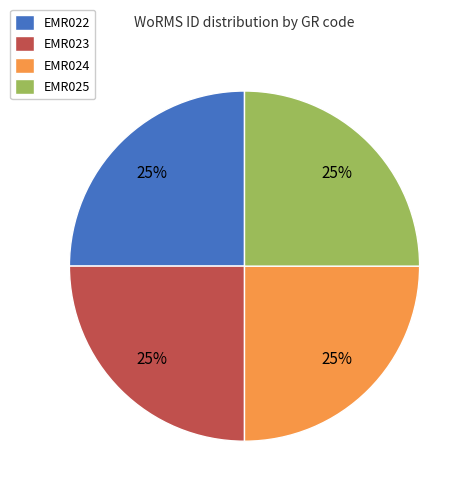

To the nearest percent, what percentage of the pie is EMR022?

25%